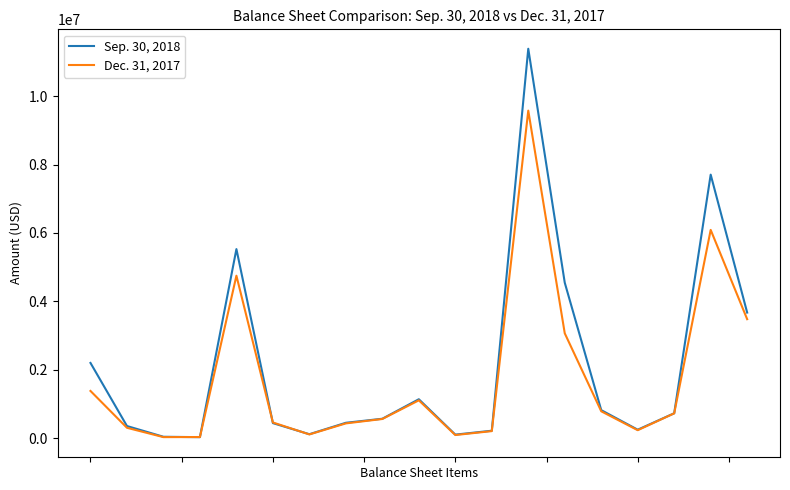

What is the maximum value shown in the chart?

11380127